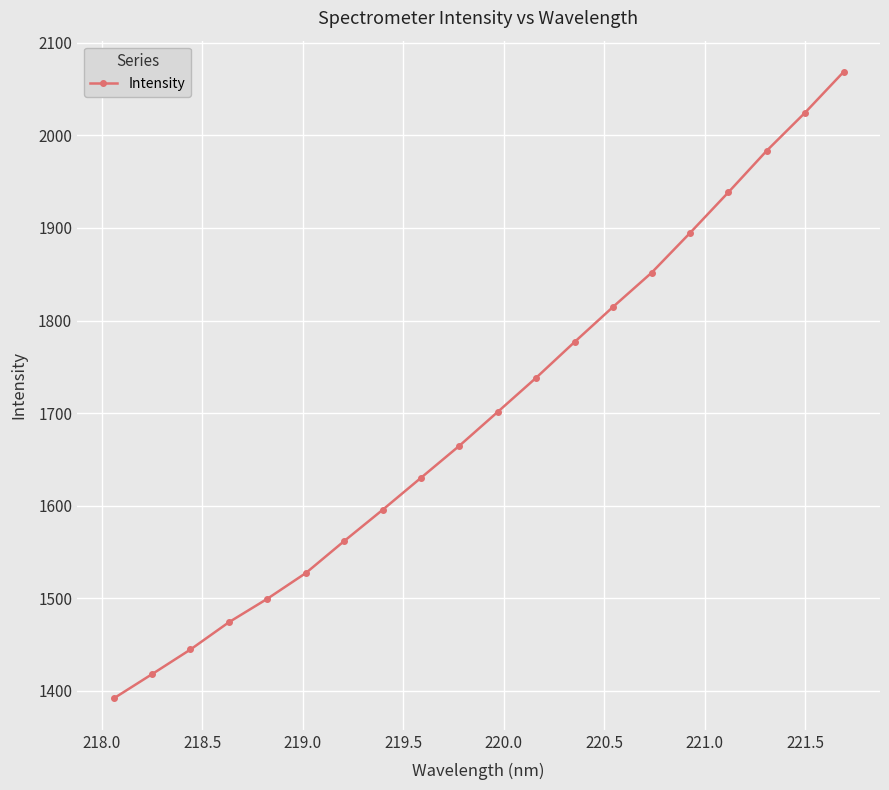

True or false: there are more than 1 points higher than both neighbors.

False